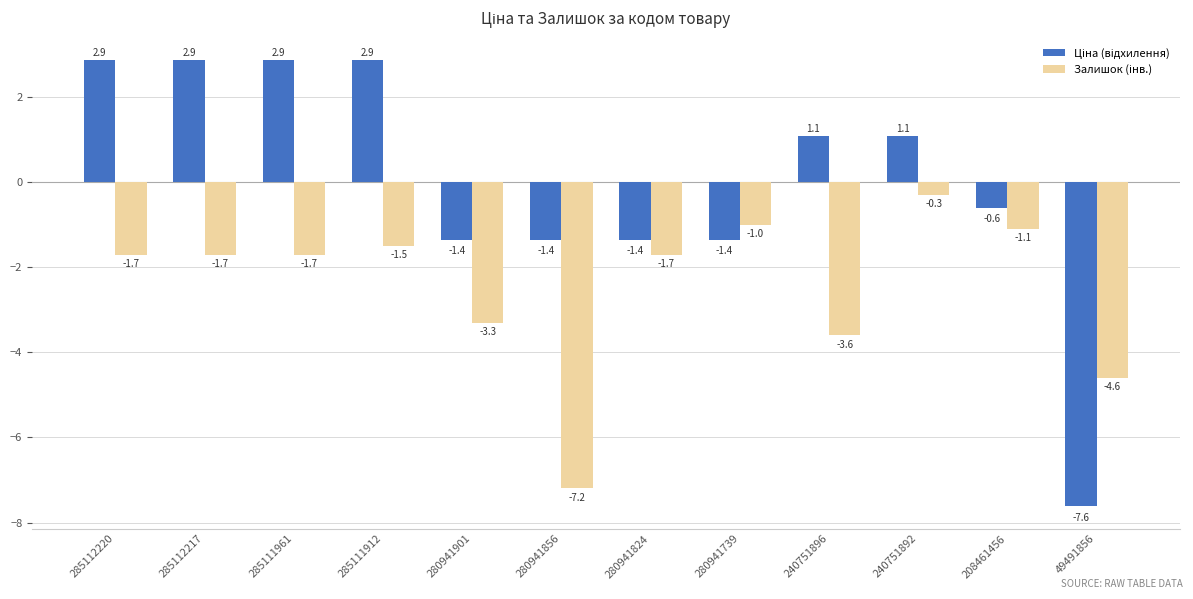

At which category is the sum across all series the highest?

285111912